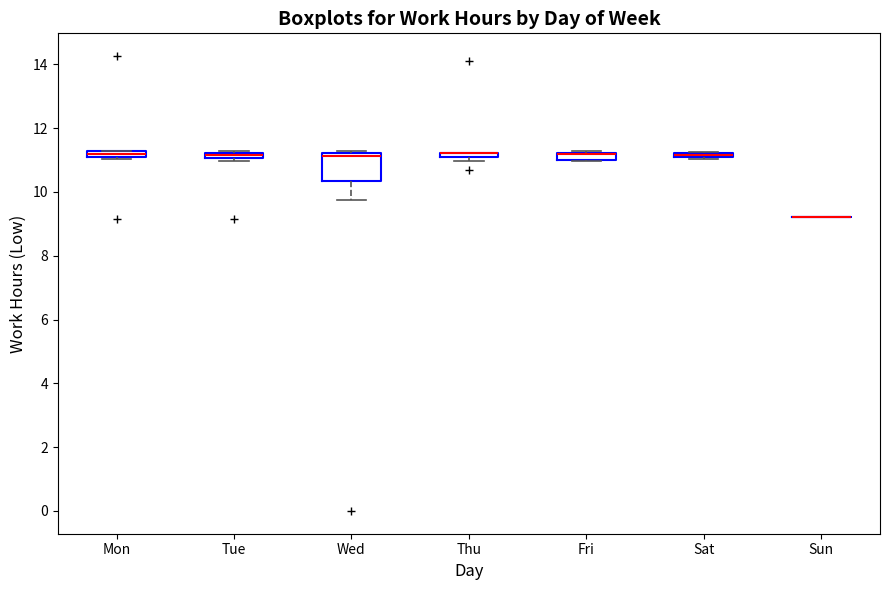

Where is the lower edge of the box for Wed on the y-axis? The values are not printed on the chart, so give them approximately, as read against the axis.

10.4